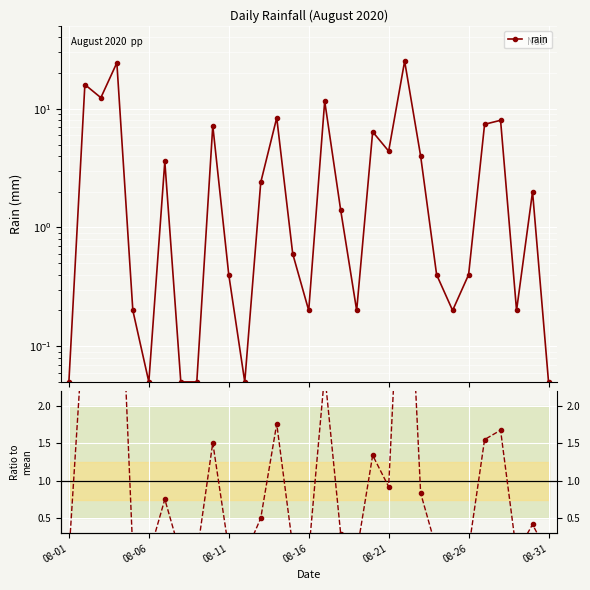

What position from the right is 08-21?

11